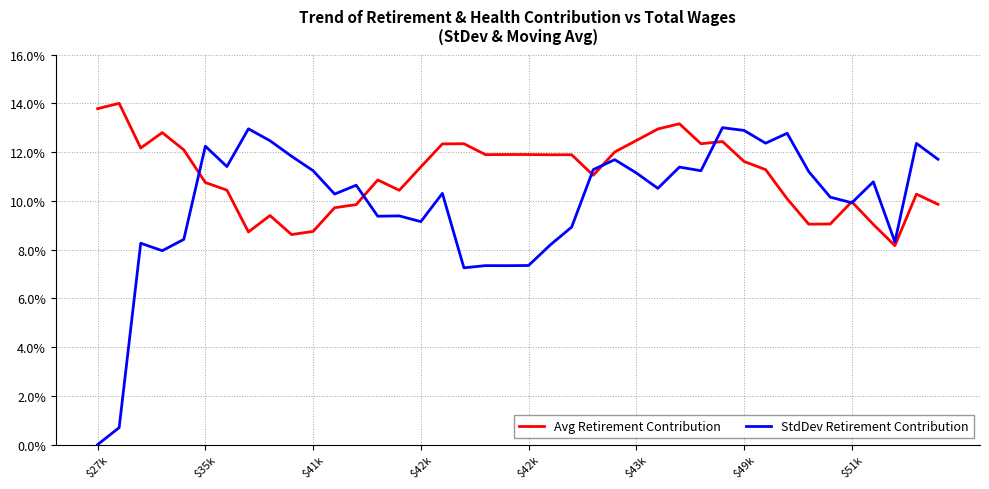

Which series has the largest total across all categories?

Avg Retirement Contribution